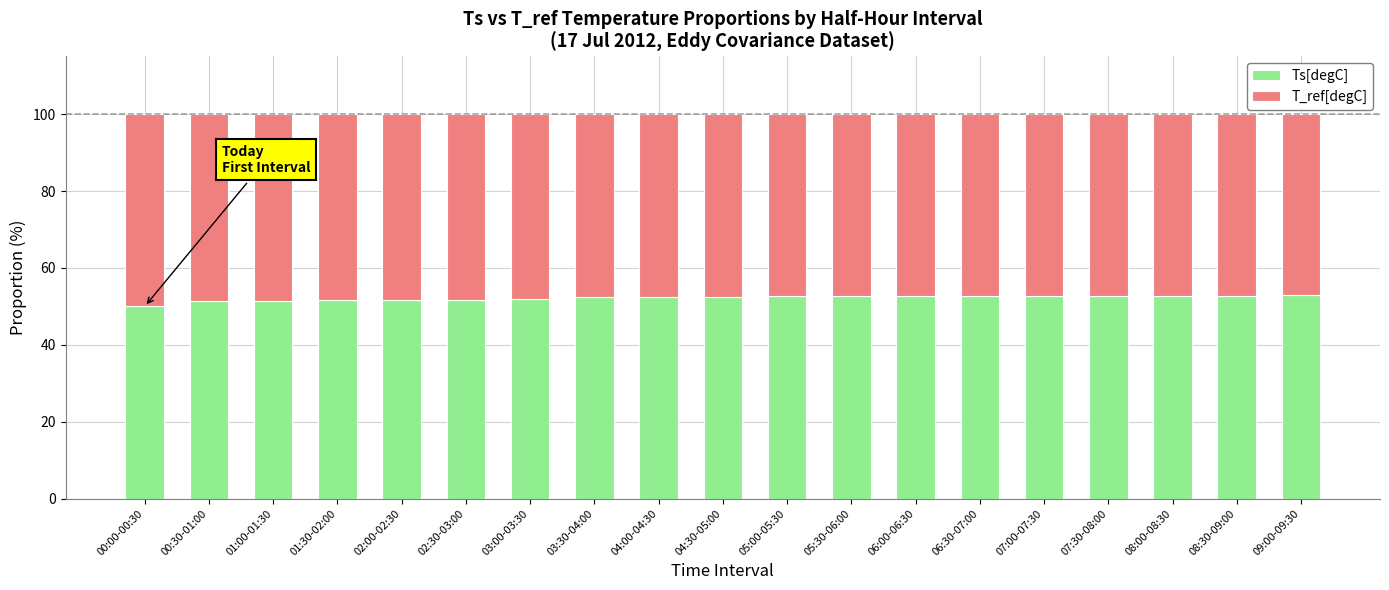

The value of Ts[degC] at 08:00-08:30 is 52.8. True or false?

True